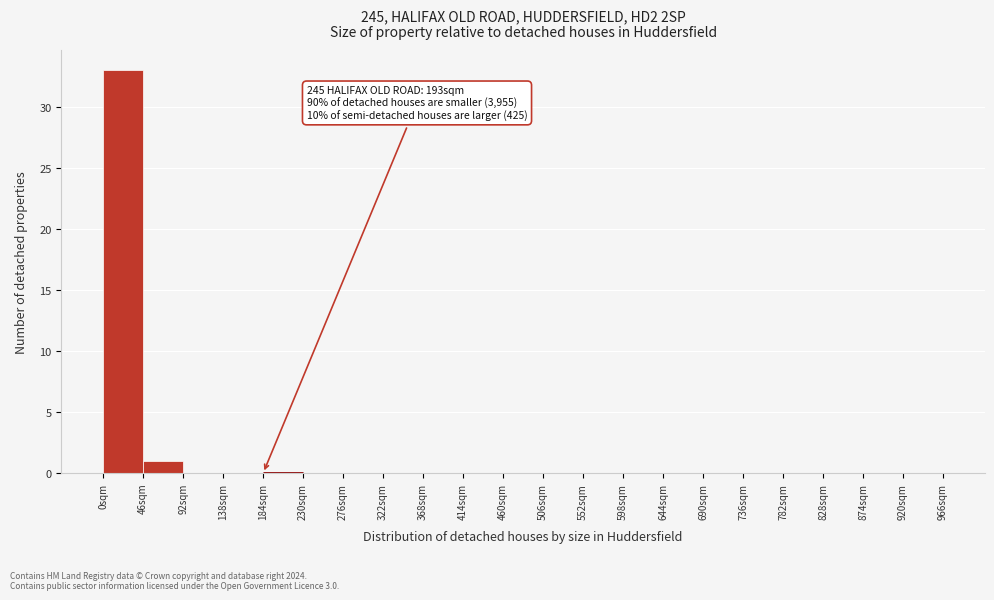

Over which range of the x-axis is the bar tallest?

0 to 46